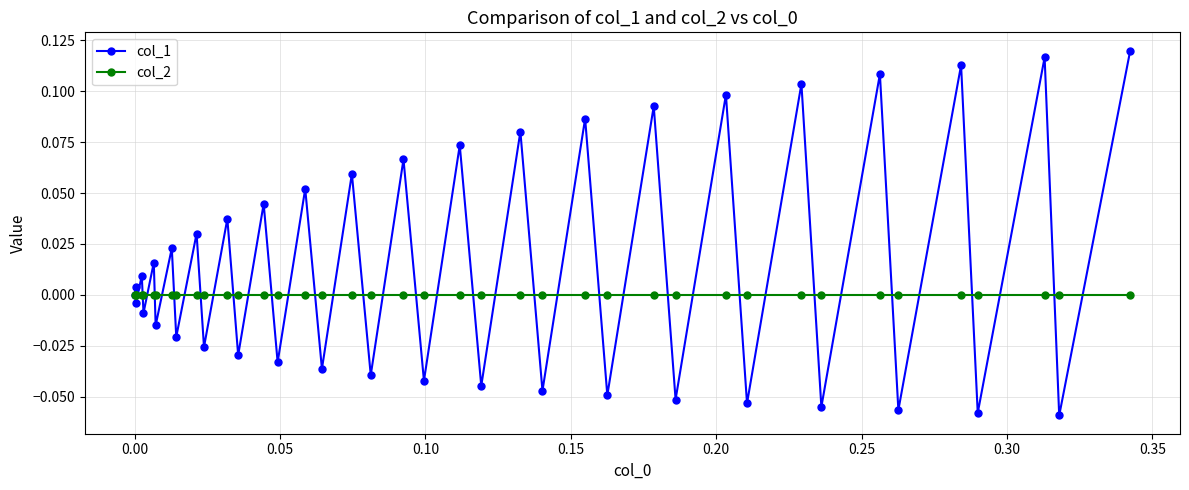

How many categories are shown in the chart?

40